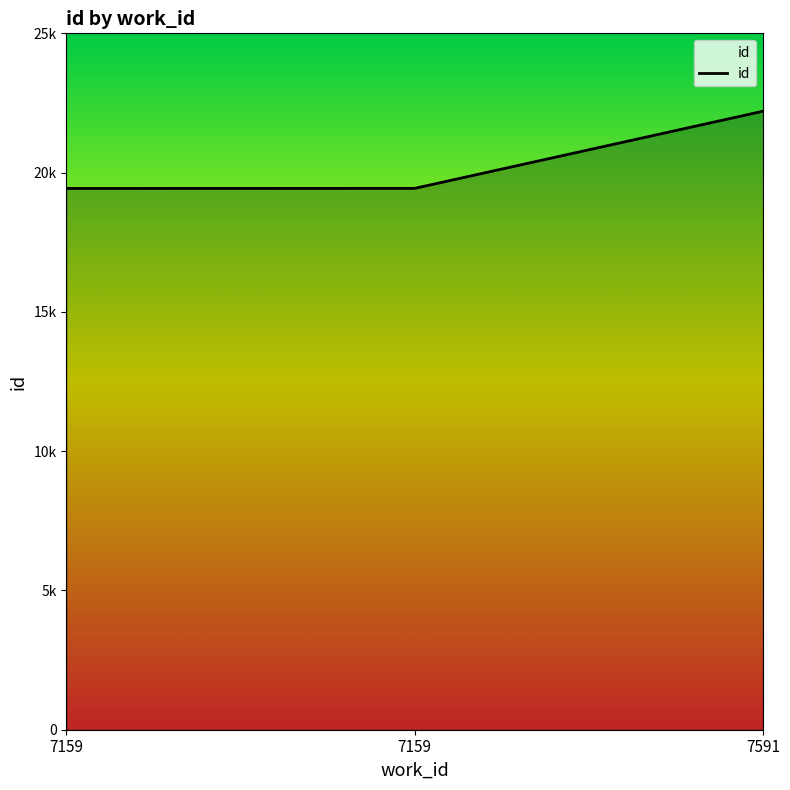

Rank the categories by value from lowest to highest.

7159, 7159, 7591